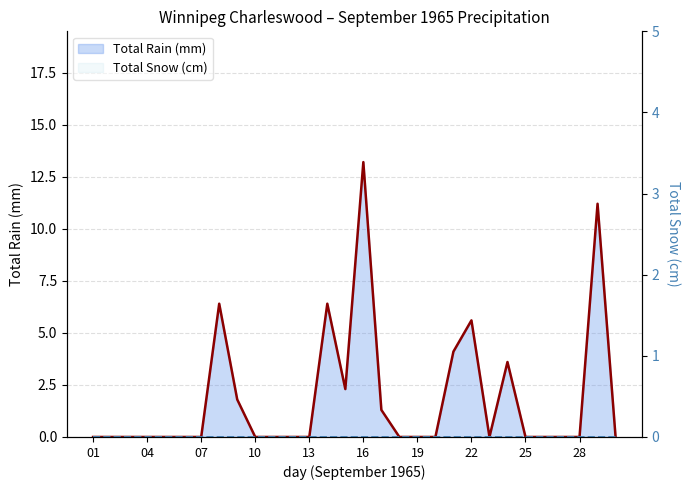

Where is Total Rain (mm) line nearest to the value 6?

22